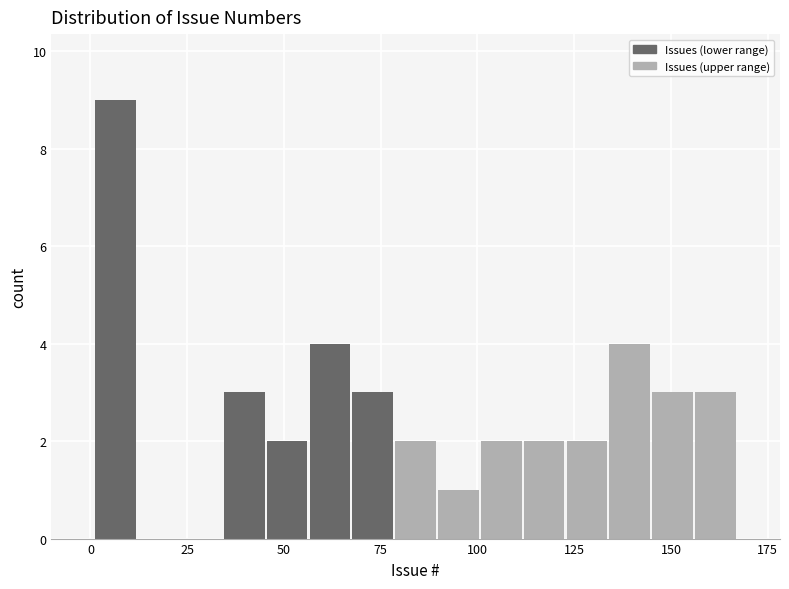

Around what value on the x-axis is the tallest bar? Give the approximate position of its centre, as read against the axis.

5